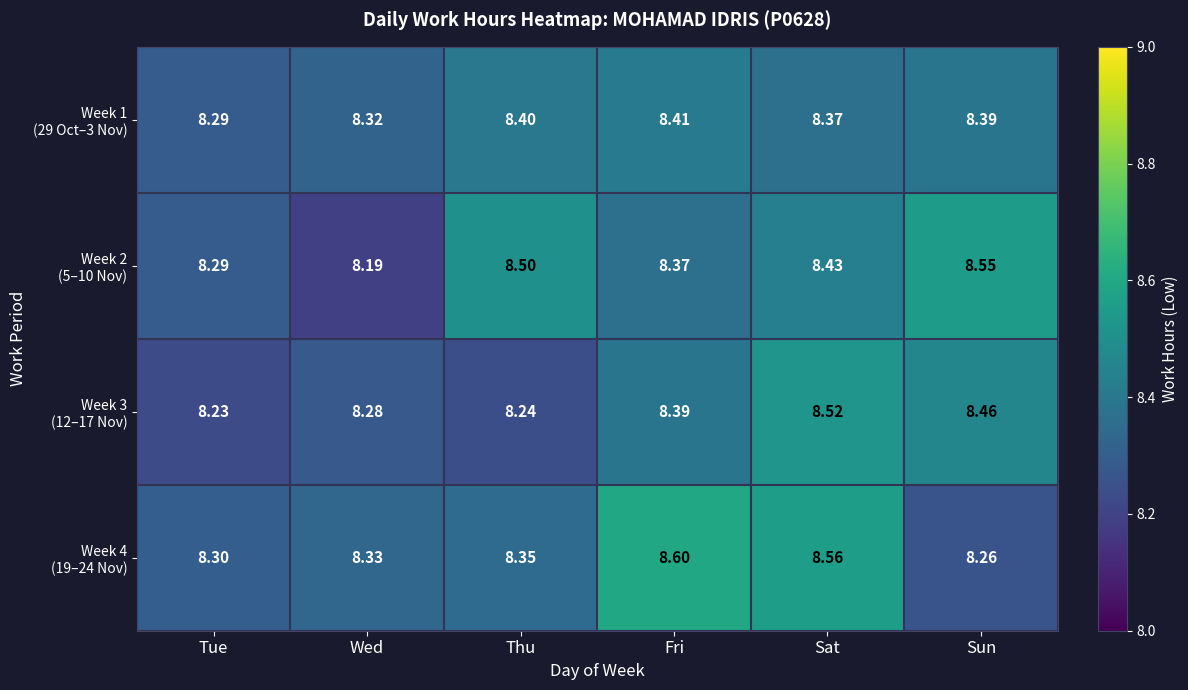

At which category does the chart reach its minimum across all series?

Wed